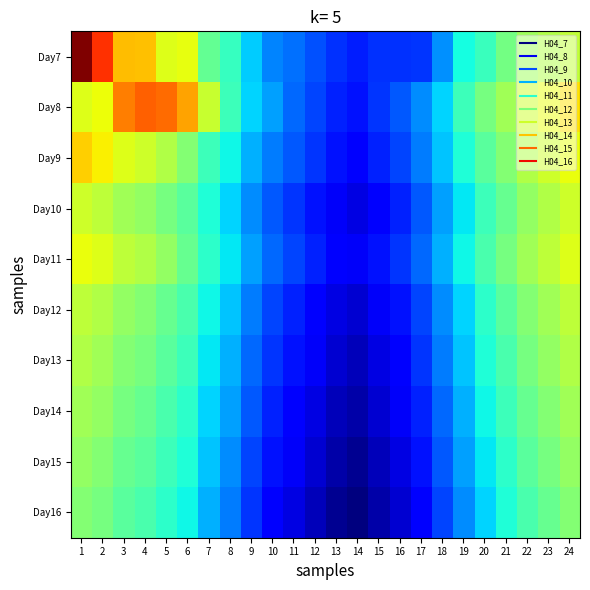

Which label corresponds to the smallest value in the chart?

14